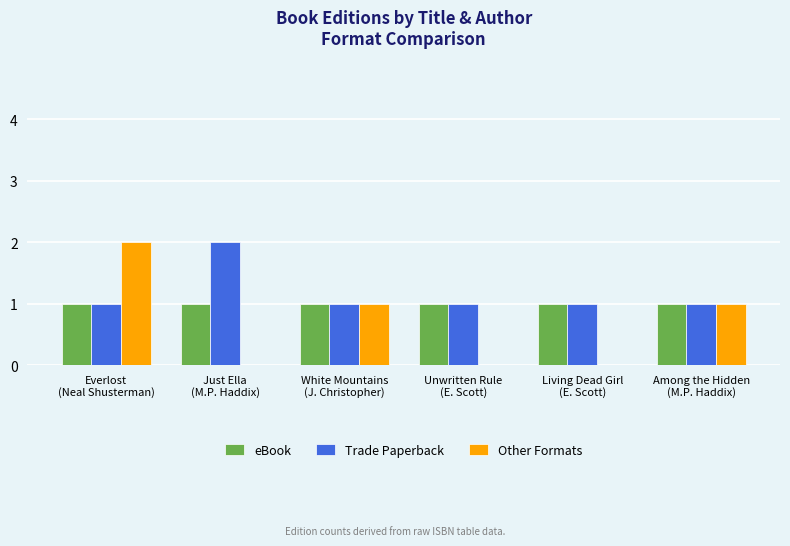

At which category is the sum across all series the highest?

Everlost
(Neal Shusterman)